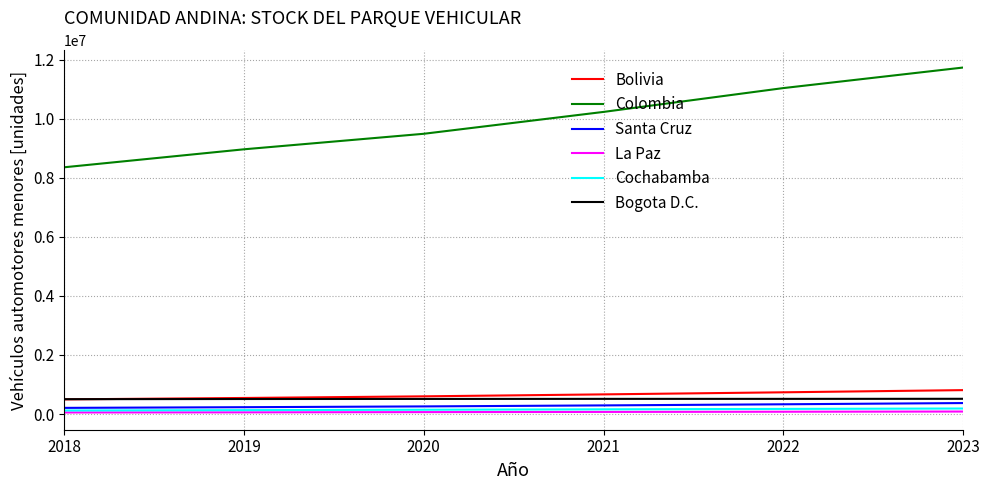

What is the difference between the maximum and minimum values in the La Paz series?

31736